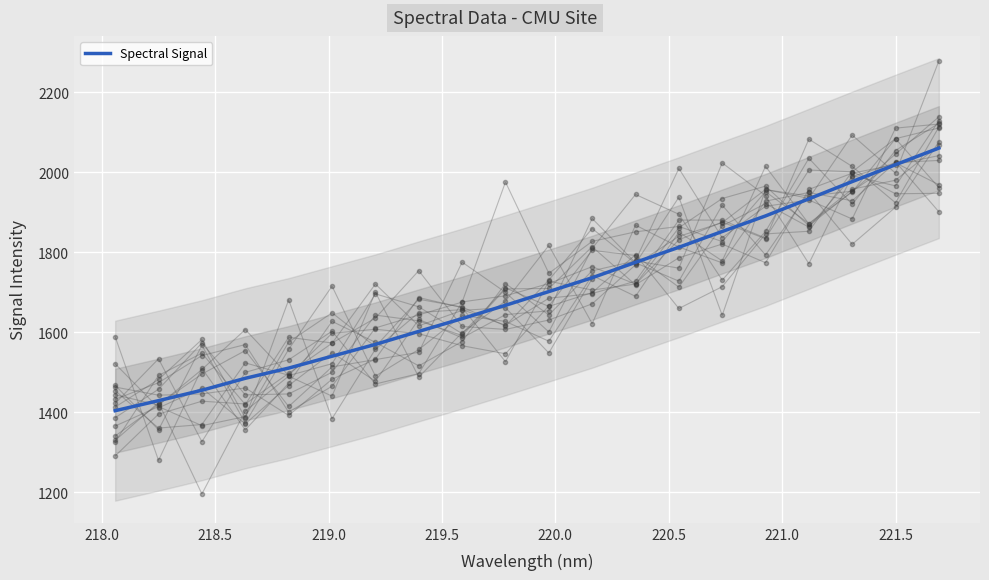

How many lines are shown in the chart?

1